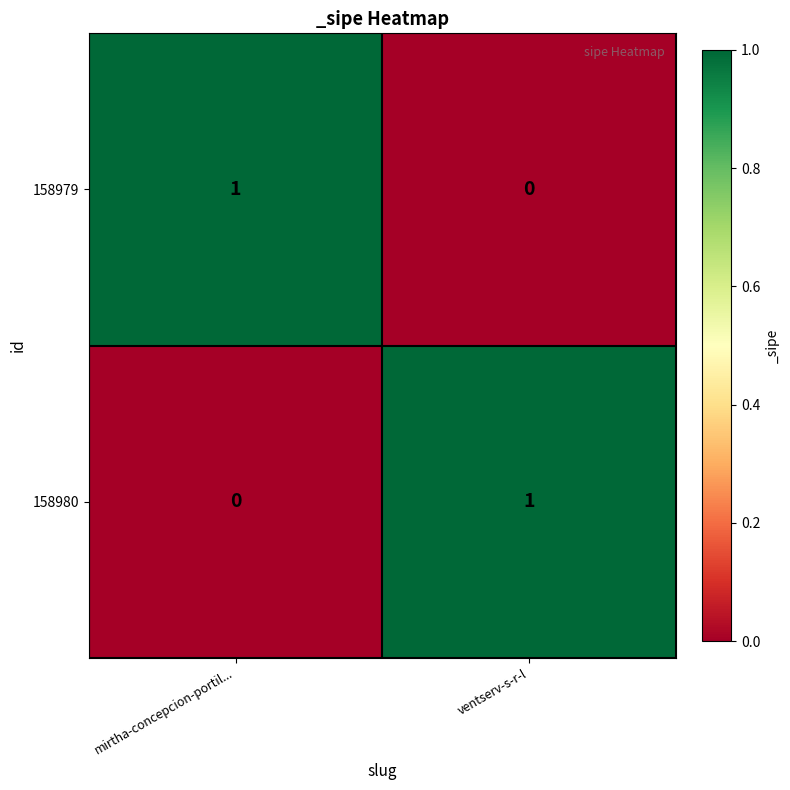

The 158979 series shows -1 at ventserv-s-r-l. True or false?

False